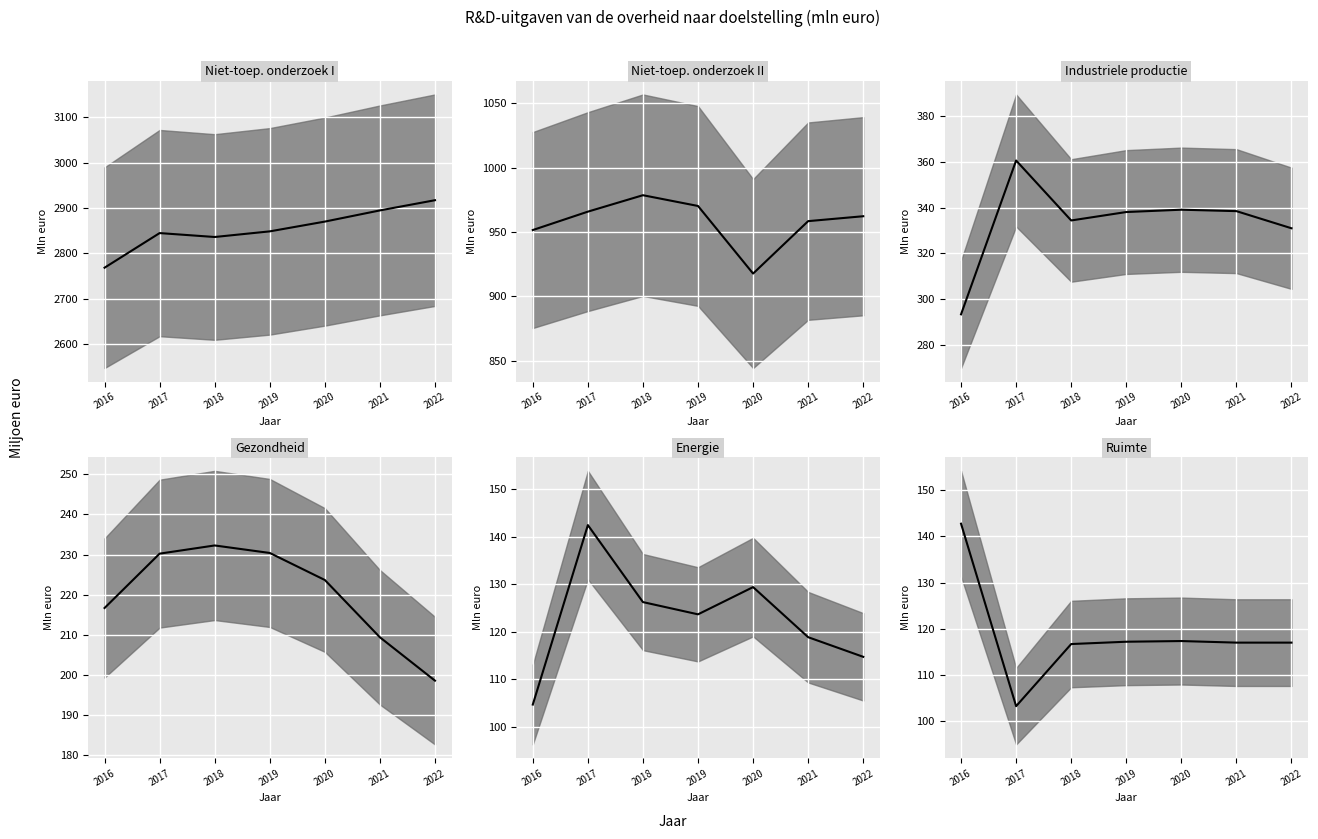

True or false: Ruimte (median) has more than 2 points higher than both neighbors.

False